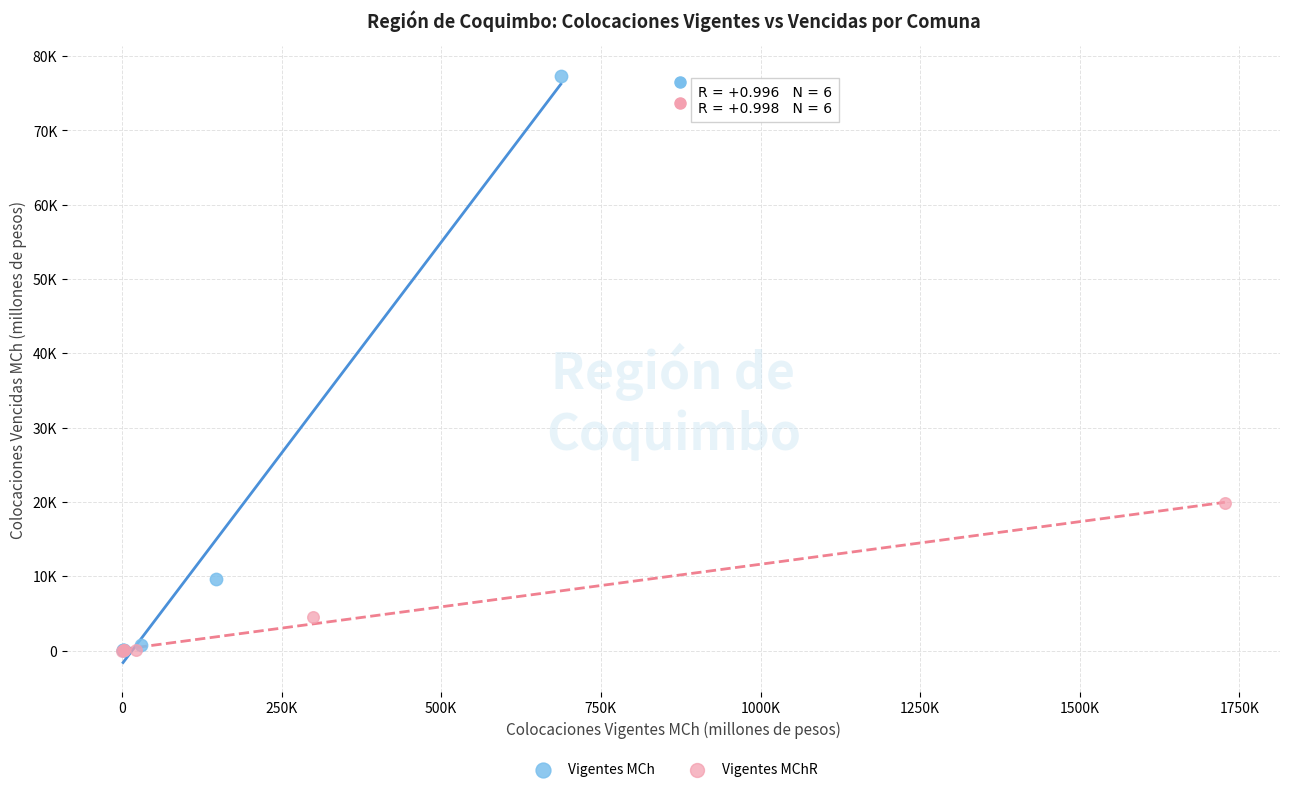

What are all the series names shown in the legend?

Vigentes MCh, Vigentes MChR